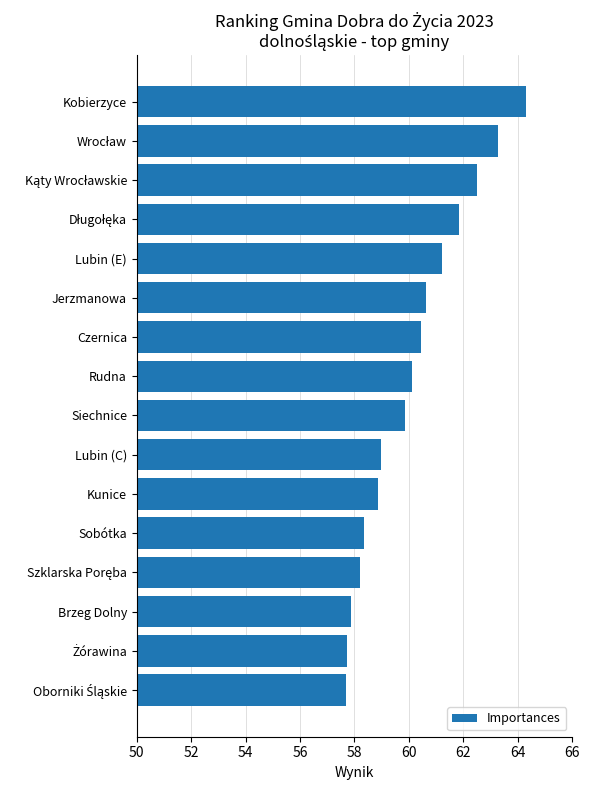

What is the average value?

60.1